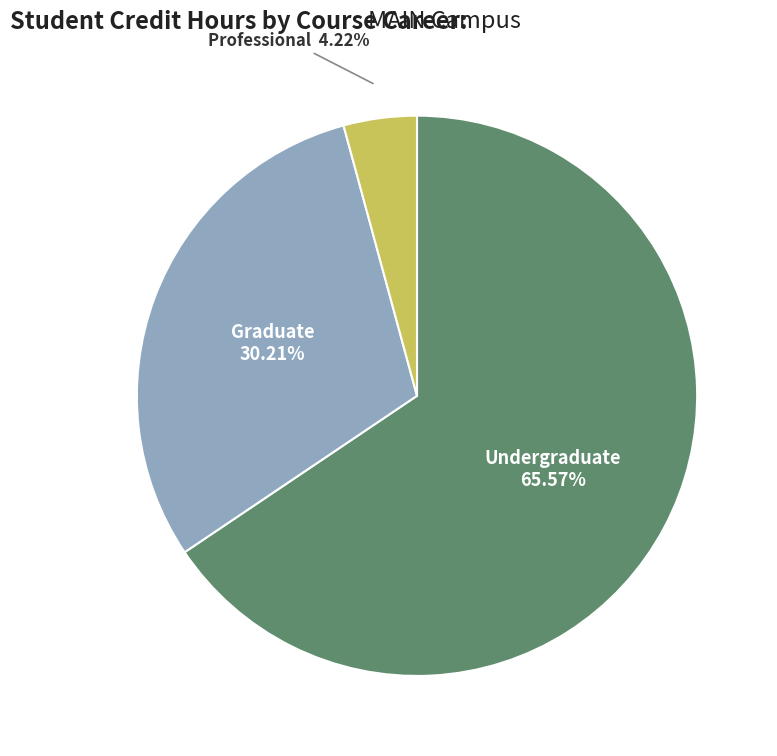

Does any single category account for the majority?

Yes